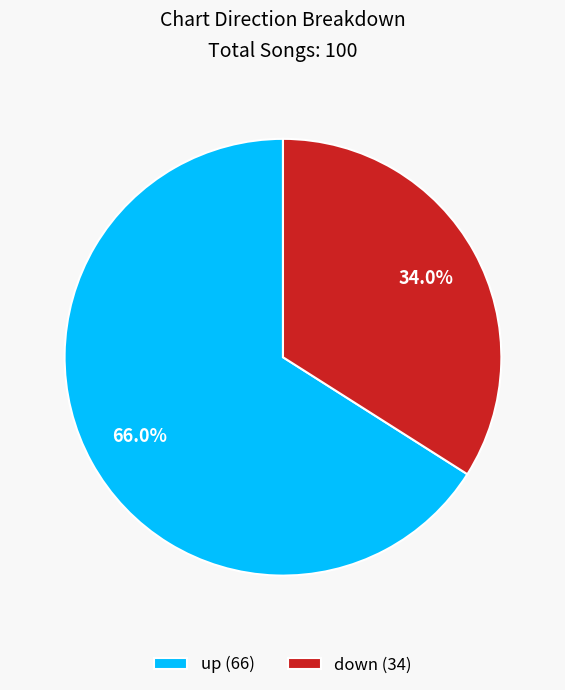

The down slice represents 48% of the pie. True or false?

False